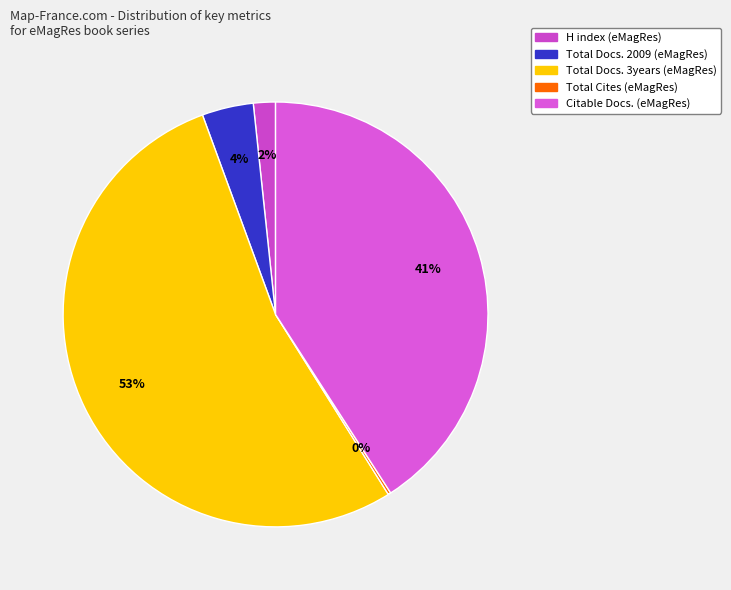

Combined, do Total Cites (eMagRes) and Citable Docs. (eMagRes) account for over 50%?

No